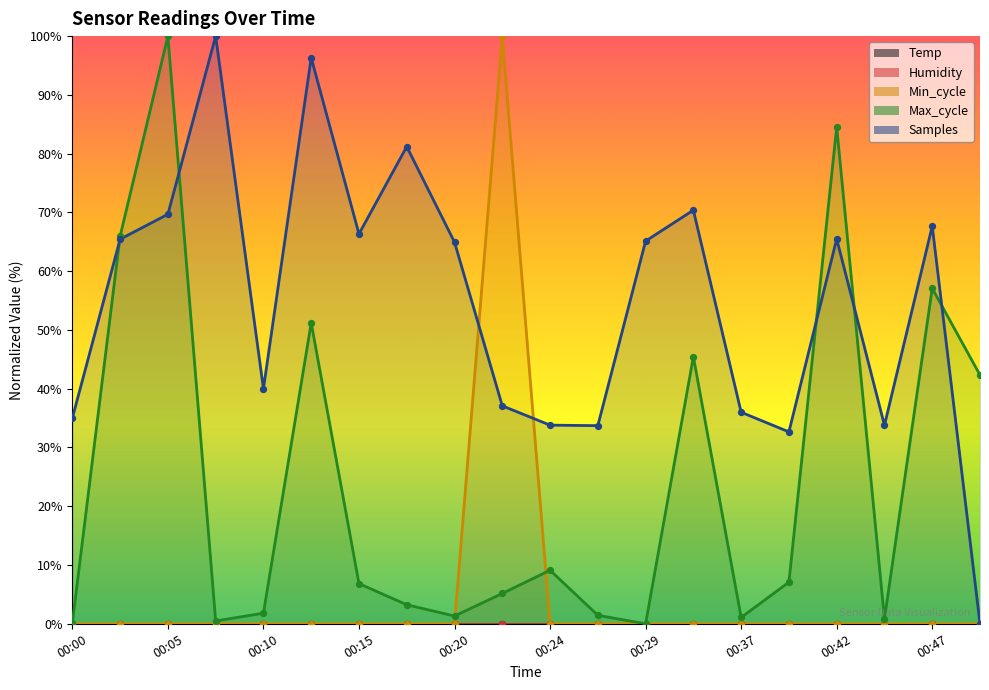

Which series has the largest total across all categories?

Samples